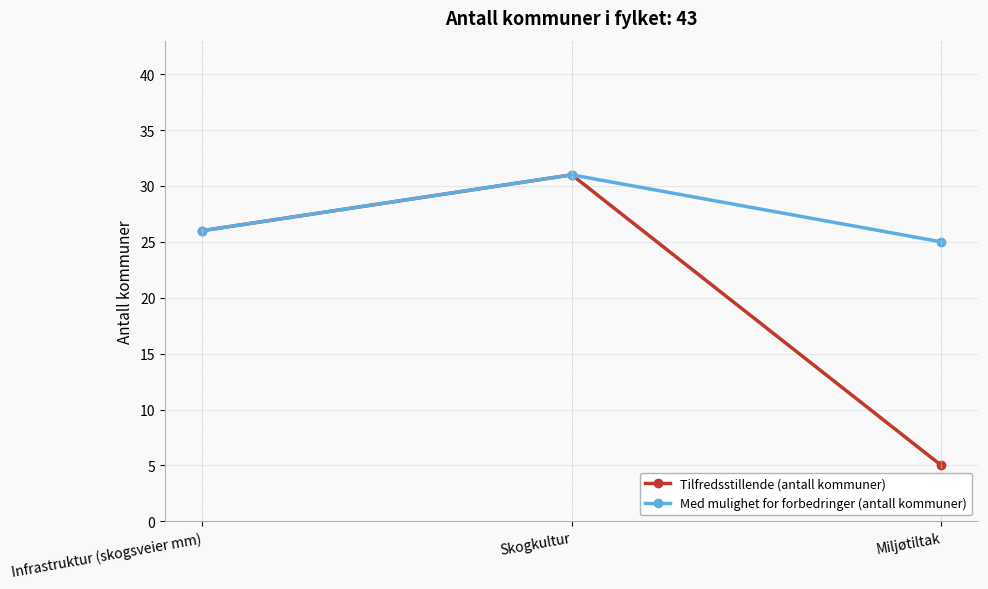

Rank the categories by Med mulighet for forbedringer (antall kommuner) value from highest to lowest.

Skogkultur, Infrastruktur (skogsveier mm), Miljøtiltak